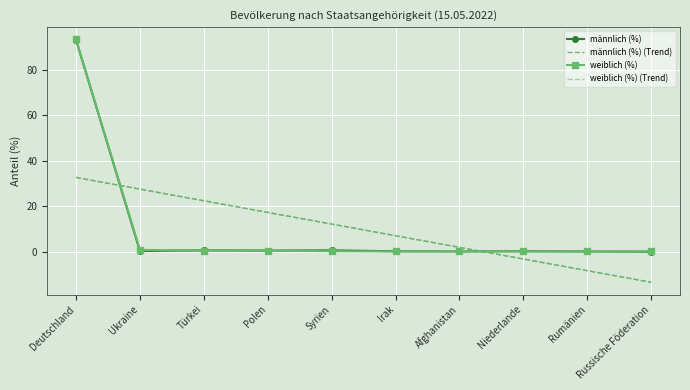

What is the greatest value displayed?

93.5